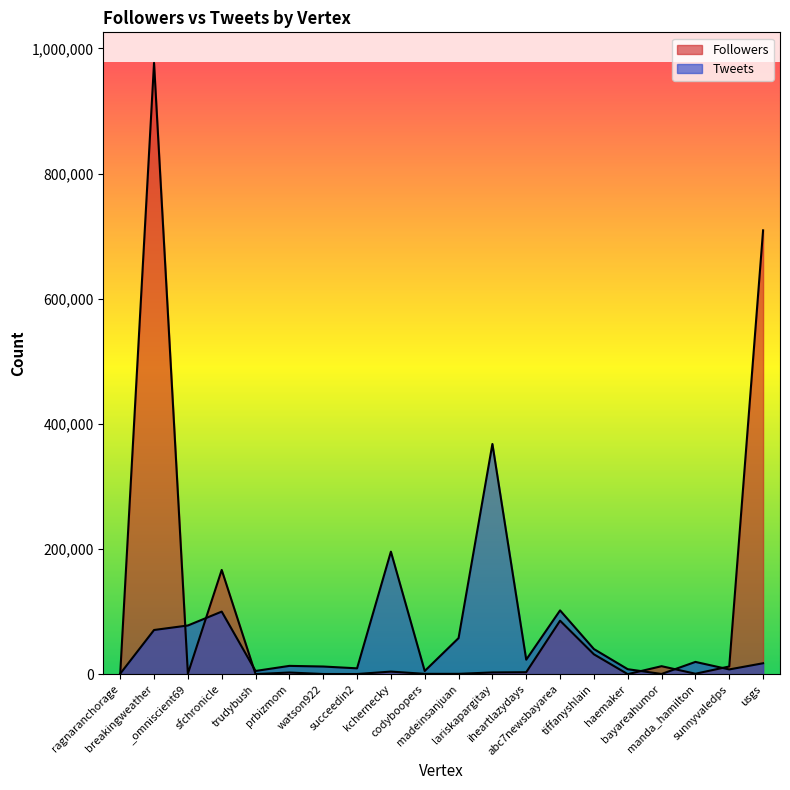

Which category has the lowest value in the Tweets series?

bayareahumor